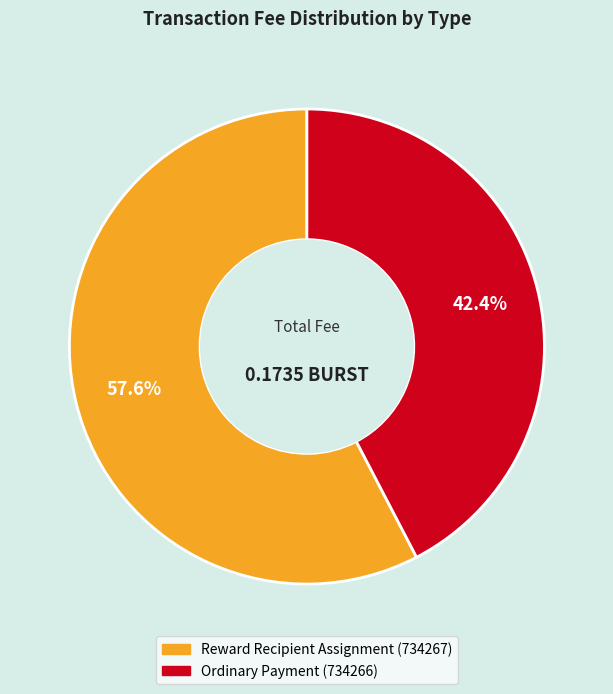

Which slice is the smallest?

Ordinary Payment (734266)